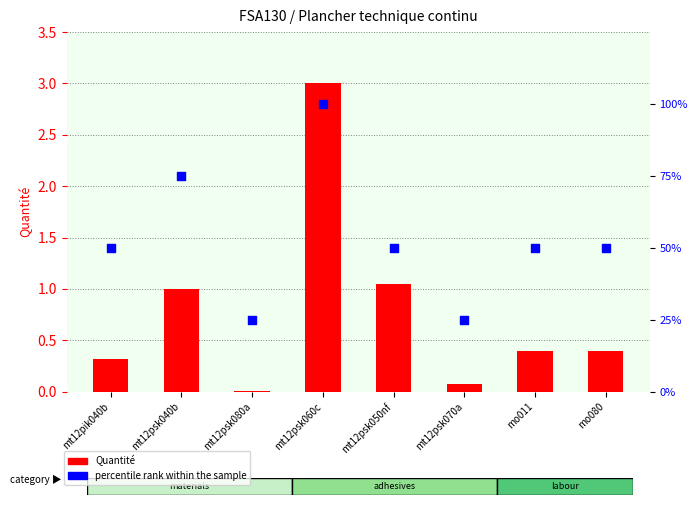

At which category is the sum across all series the highest?

mt12psk060c